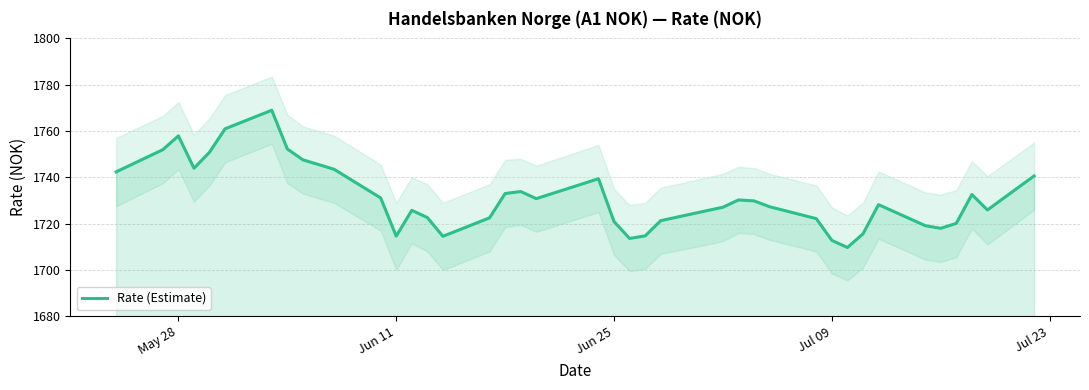

What is the maximum value for Rate (Estimate)?

1769.0